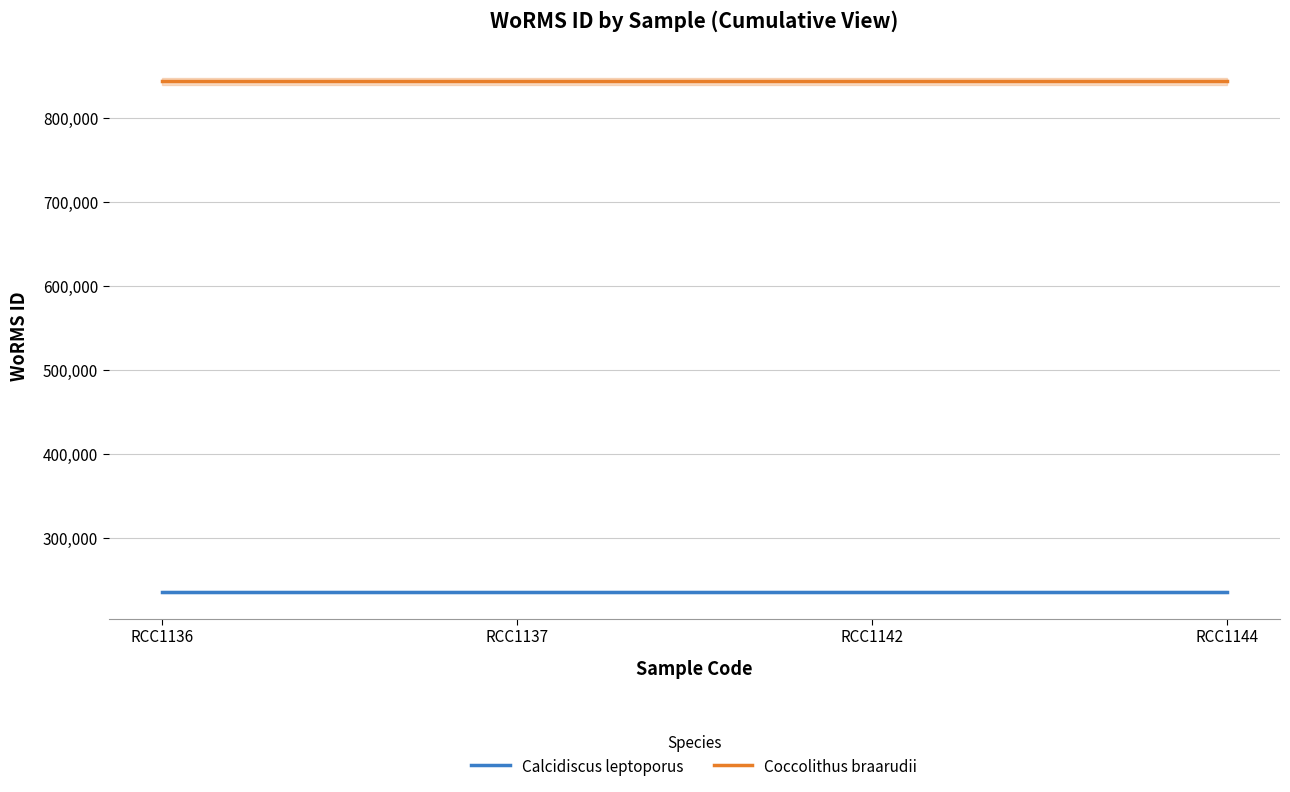

Reading left to right, list all the values displayed in this chart.

Calcidiscus leptoporus: 235923	235923	235923	235923
Coccolithus braarudii: 843999	843999	843999	843999